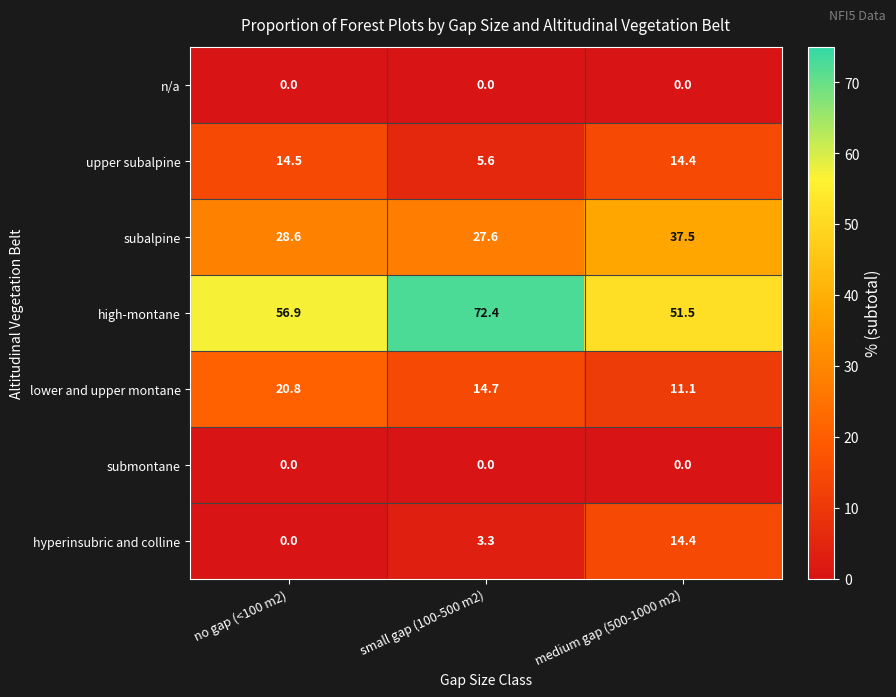

Read the upper subalpine value at no gap (<100 m2).

14.5